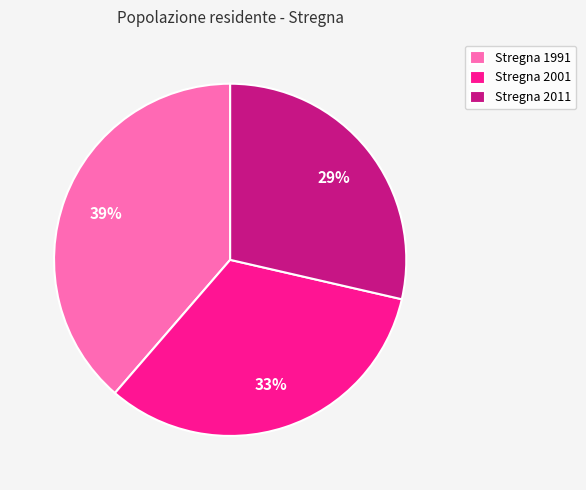

How many slices are in this pie chart?

3